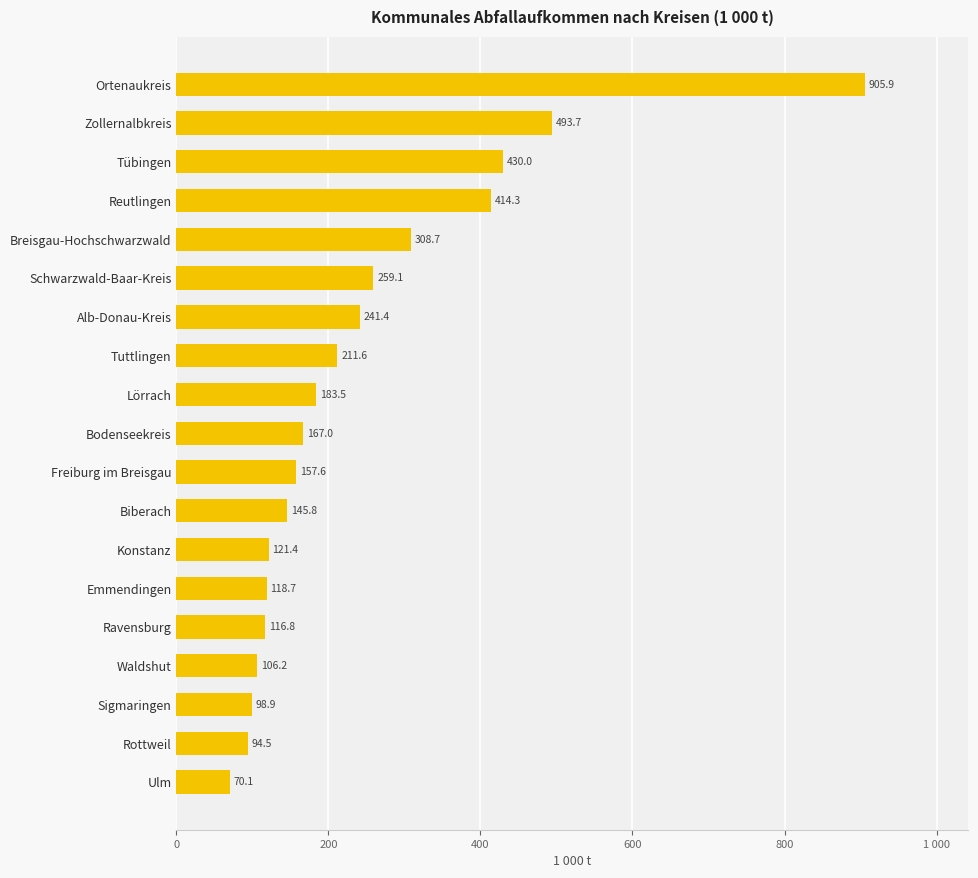

Does the chart contain any negative values?

No